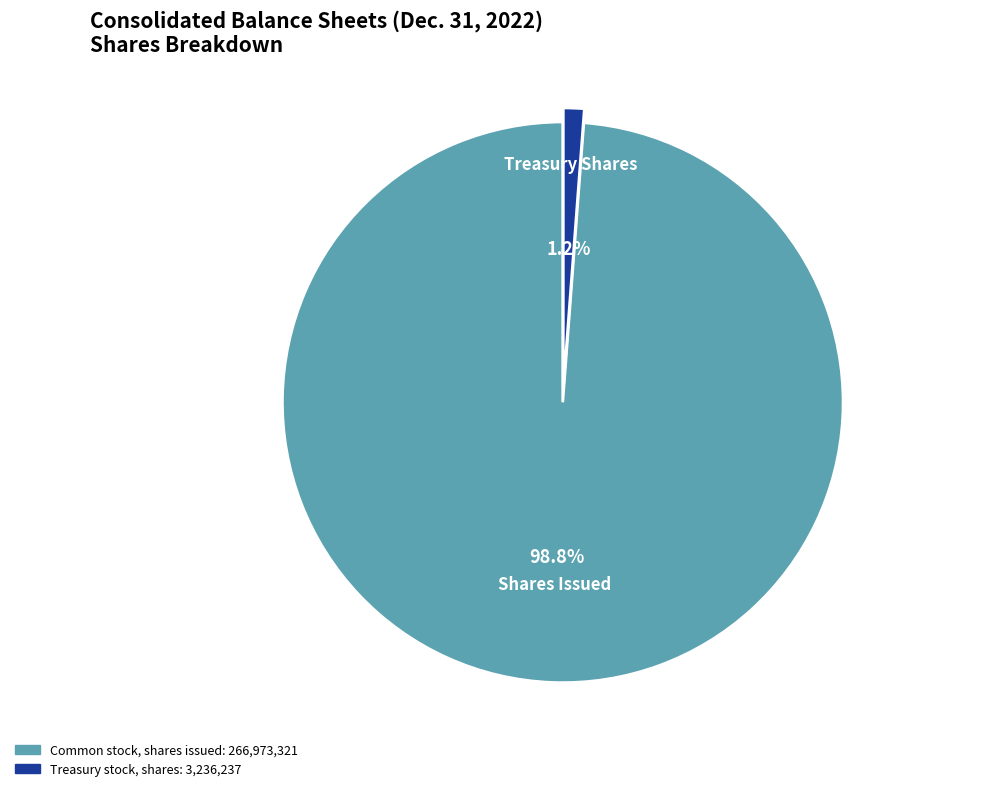

Which category accounts for the majority?

Common stock, shares issued